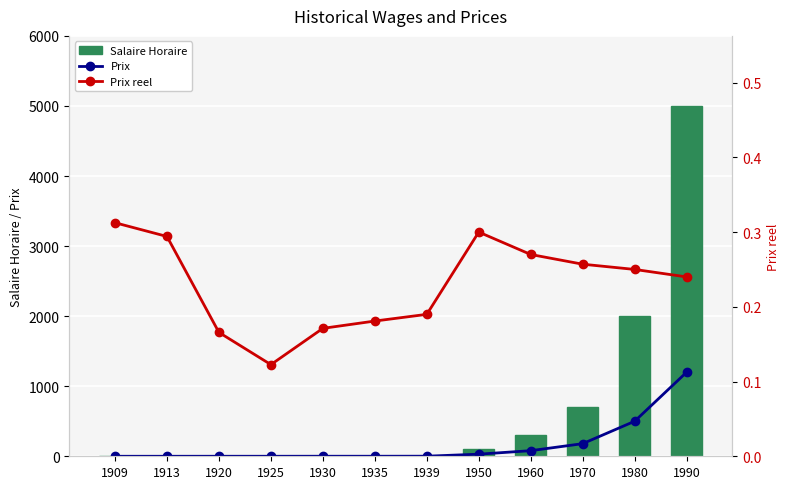

Rank the categories by Prix value from lowest to highest.

1909, 1913, 1925, 1920, 1930, 1935, 1939, 1950, 1960, 1970, 1980, 1990